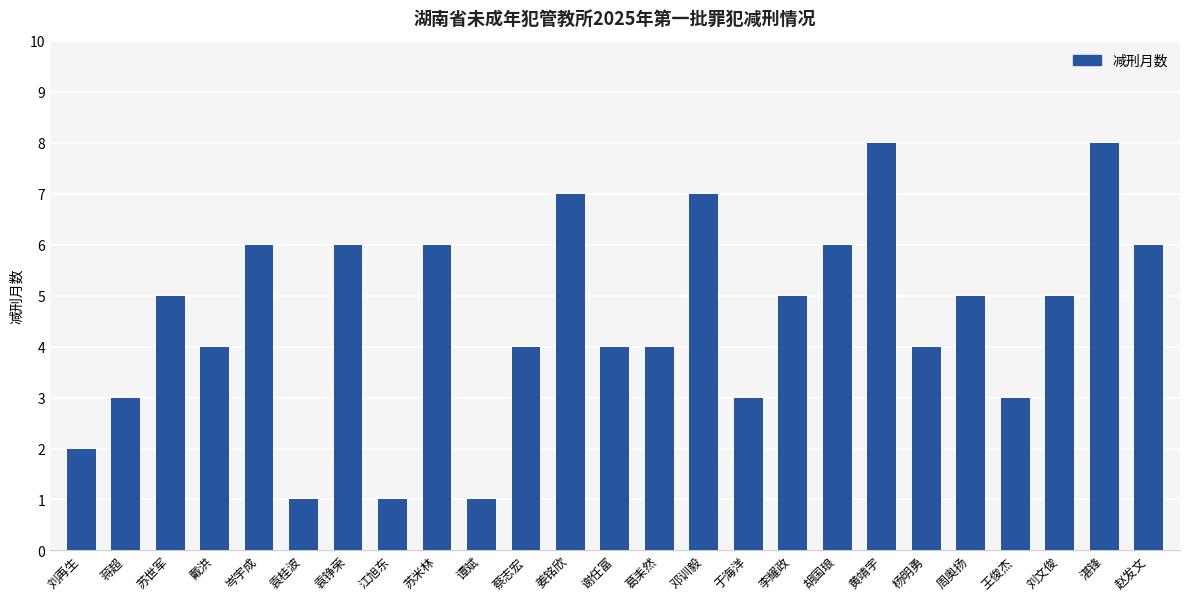

How many series are shown in this chart?

1